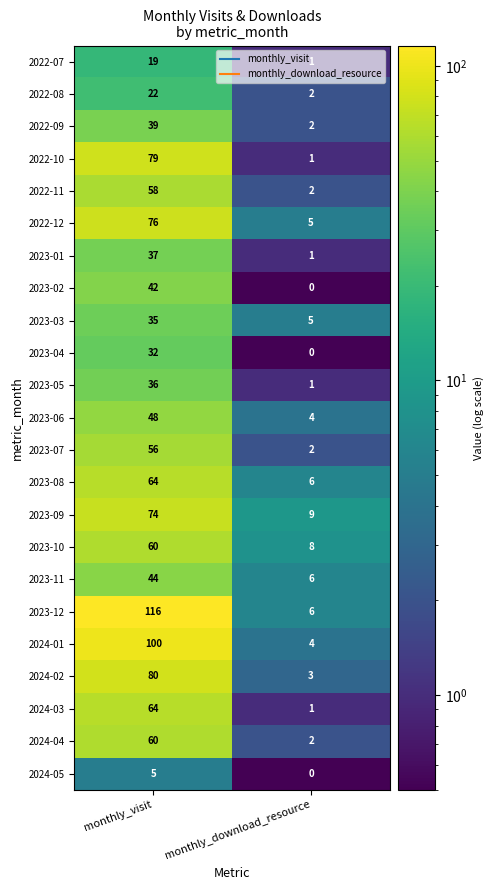

The value of 2024-05 at monthly_download_resource is 3. True or false?

False